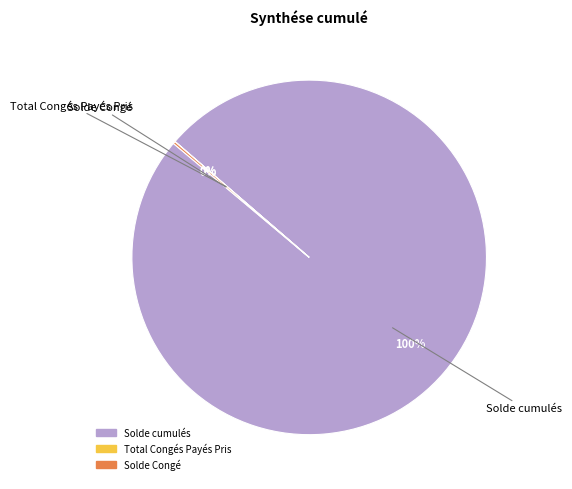

What is the largest slice in the pie chart?

Solde cumulés